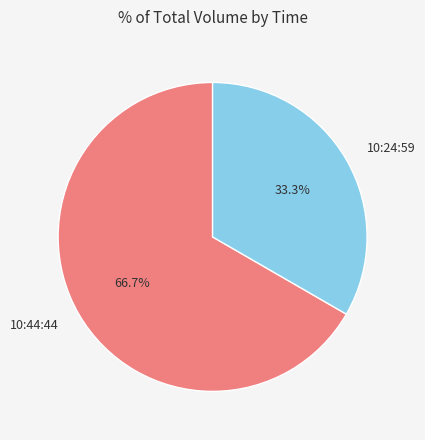

To the nearest percent, what is the difference between the 10:44:44 and 10:24:59 slice percentages?

33%